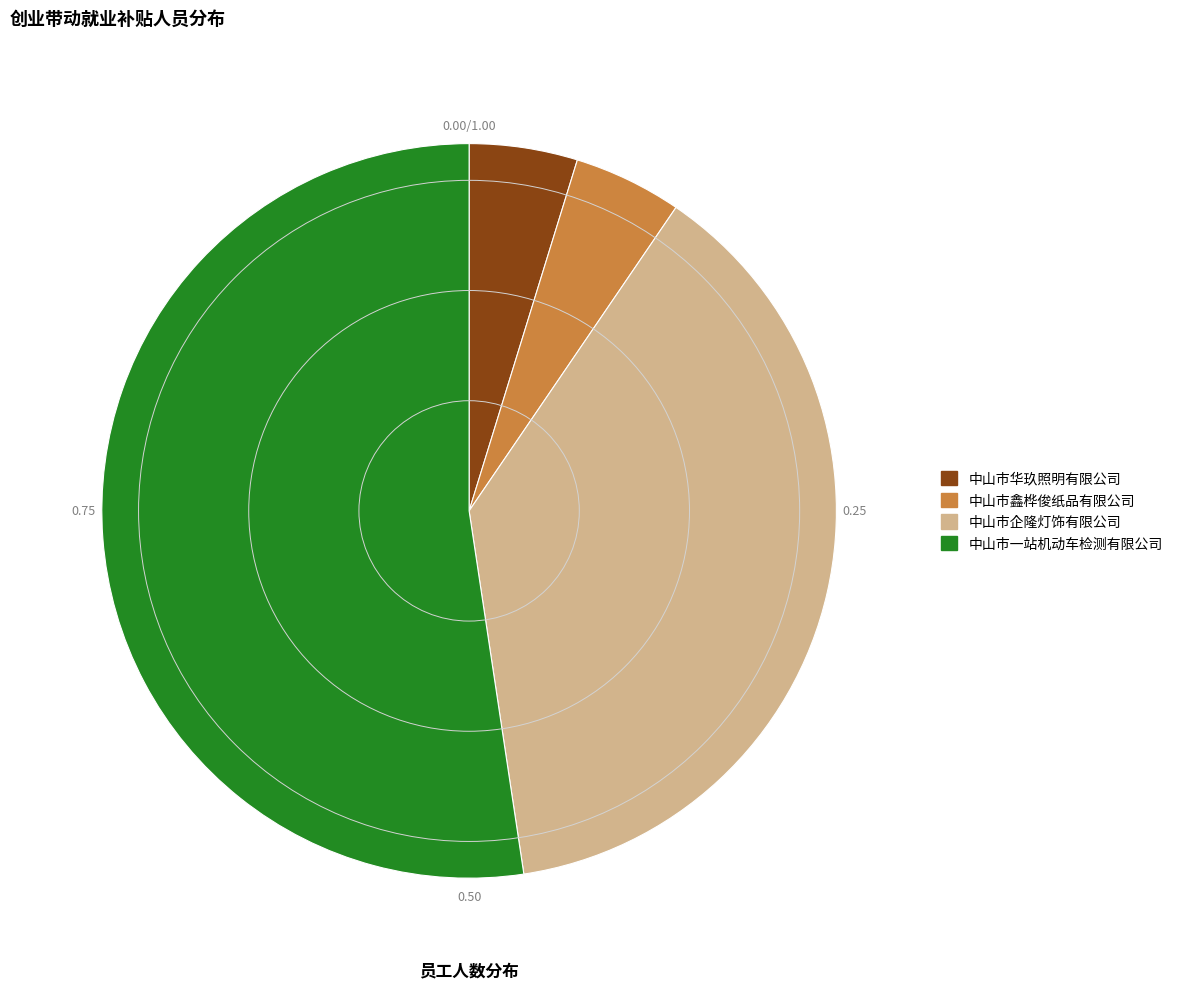

The 中山市华玖照明有限公司 slice represents 5% of the pie. True or false?

True